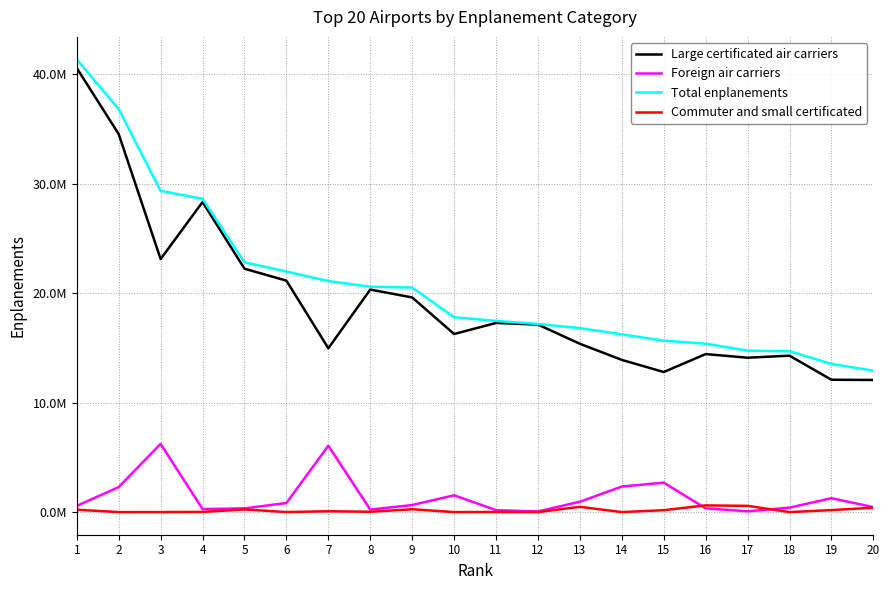

At which label does Commuter and small certificated reach its minimum?

2